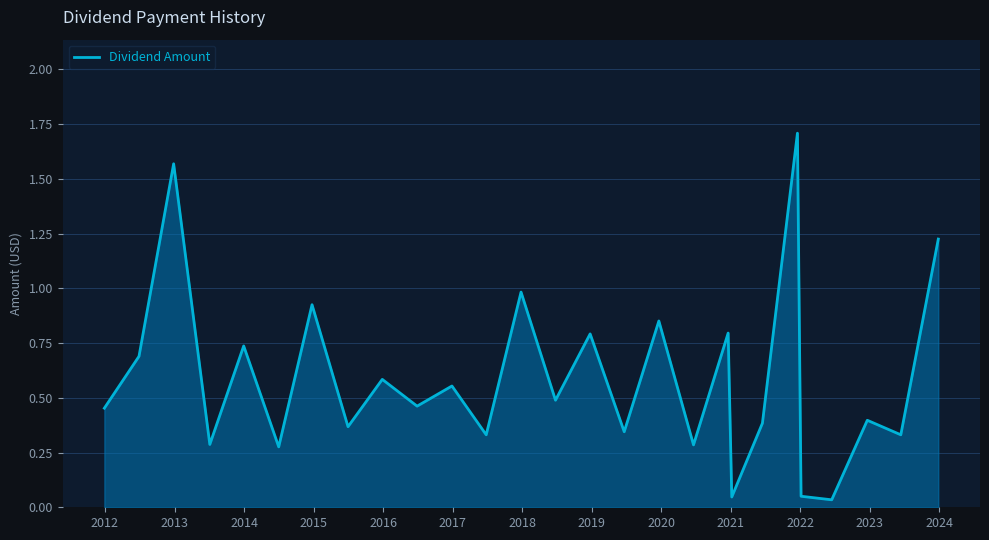

True or false: there are more than 2 points higher than both neighbors.

True